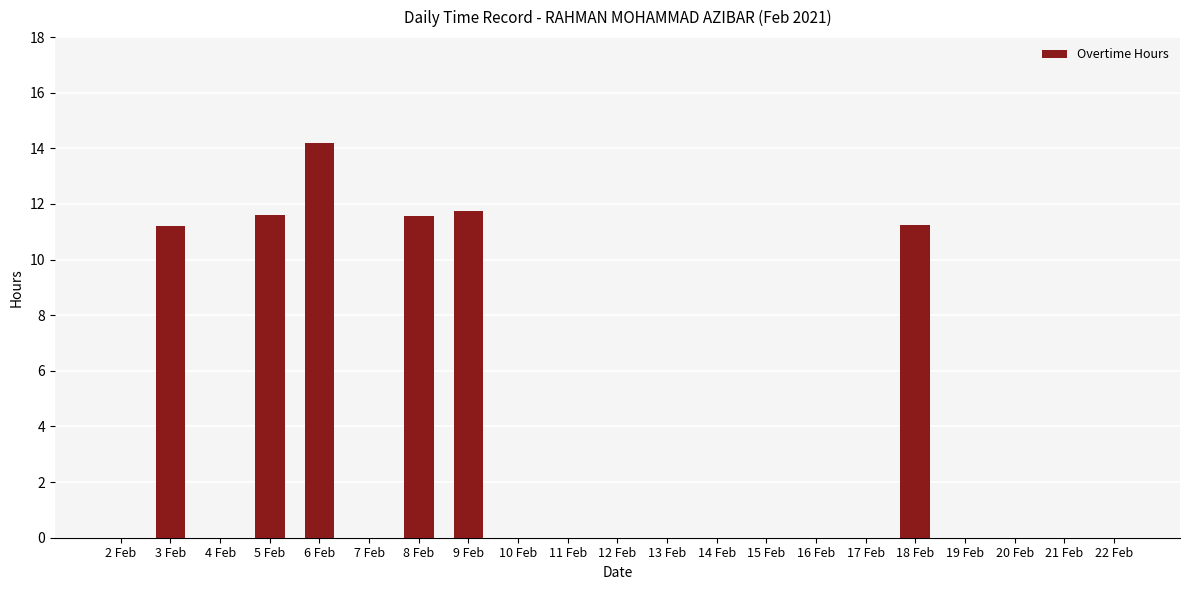

At which category does the chart reach its peak across all series?

6 Feb